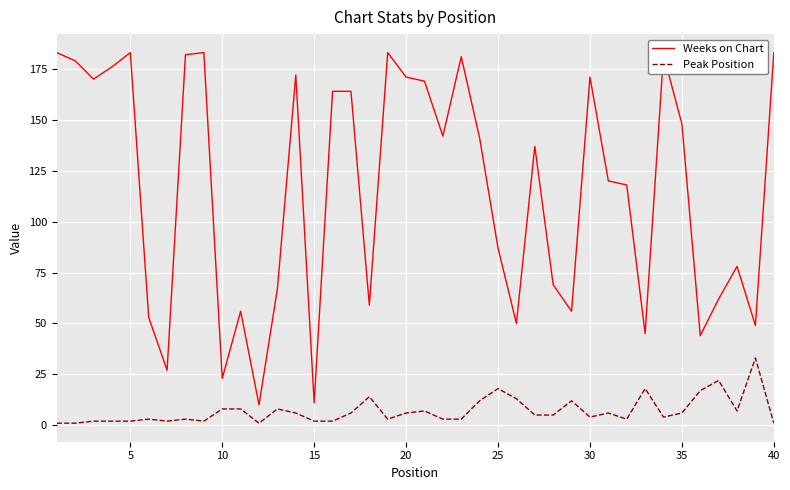

List the series in order of their overall mean, highest first.

Weeks on Chart, Peak Position